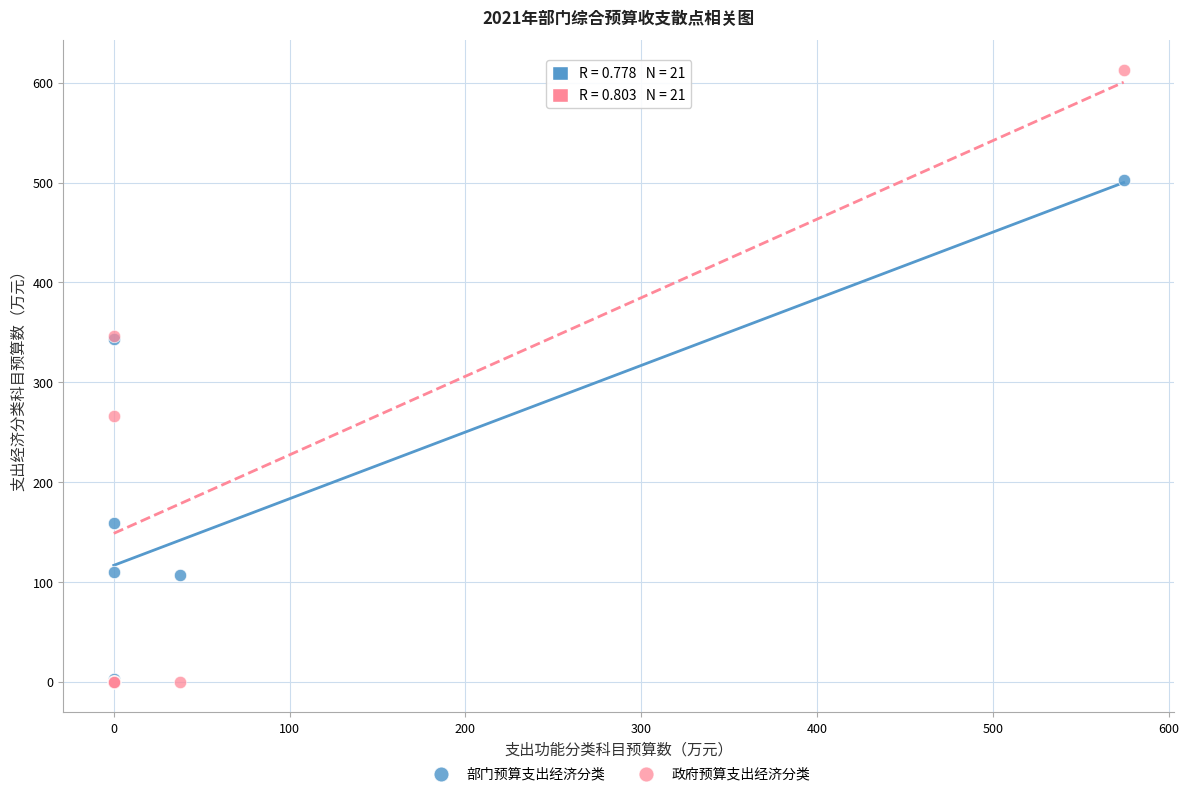

In the 部门预算支出经济分类 series, what Y value is closest to 251?

342.8